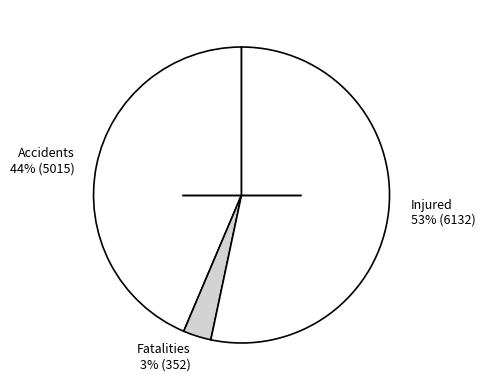

The Fatalities 3% (352) slice represents 3% of the pie. True or false?

True